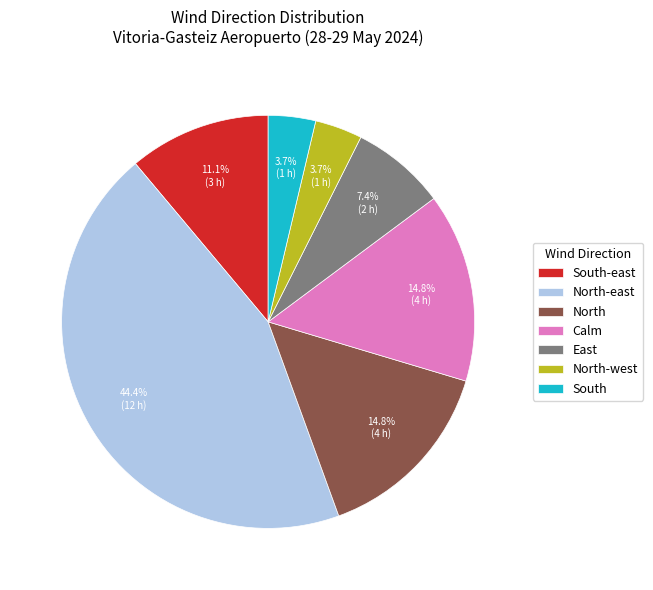

To the nearest percent, what is the combined percentage of South and North?

19%